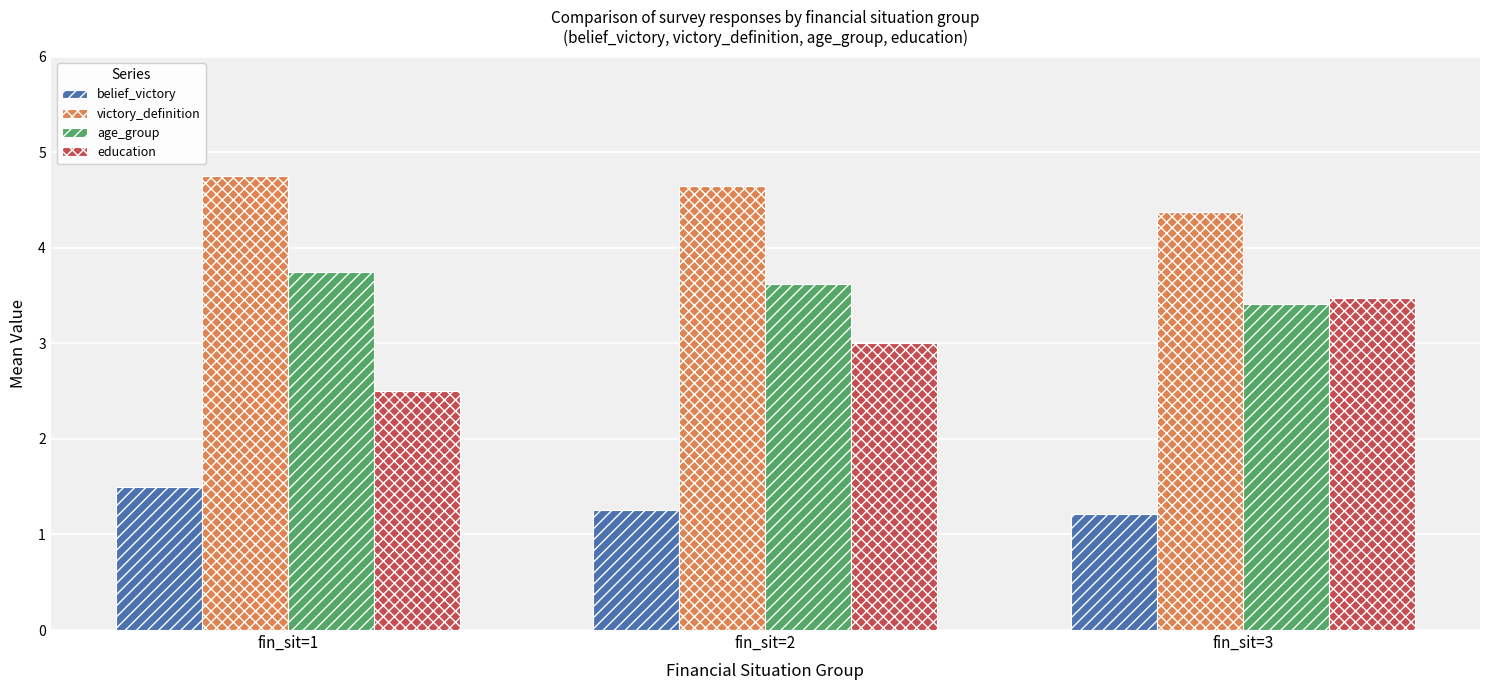

What is the total value across all series at fin_sit=2?

12.5